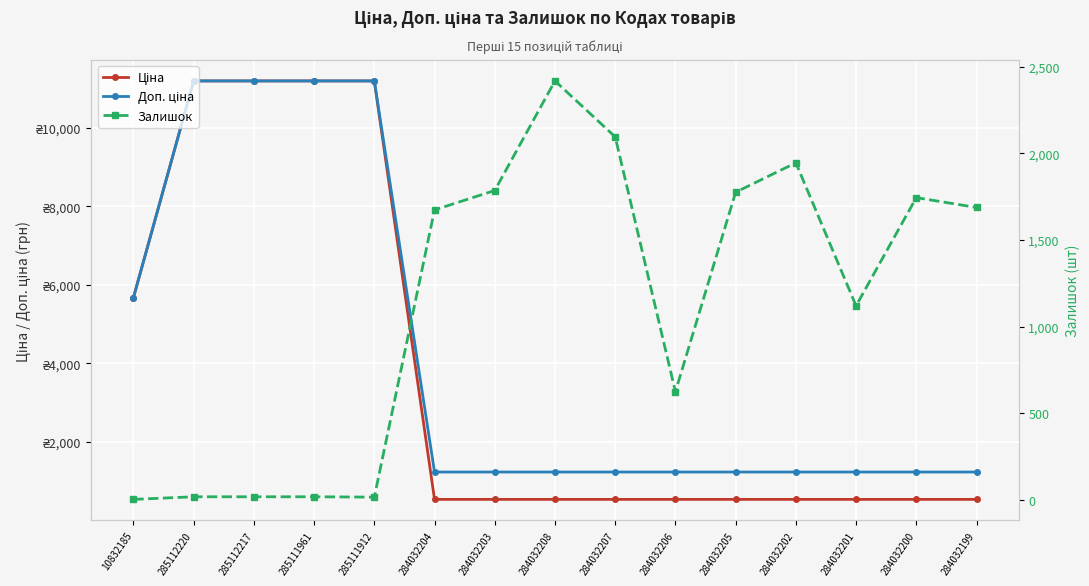

What is the label of the 14th point from the right?

285112220